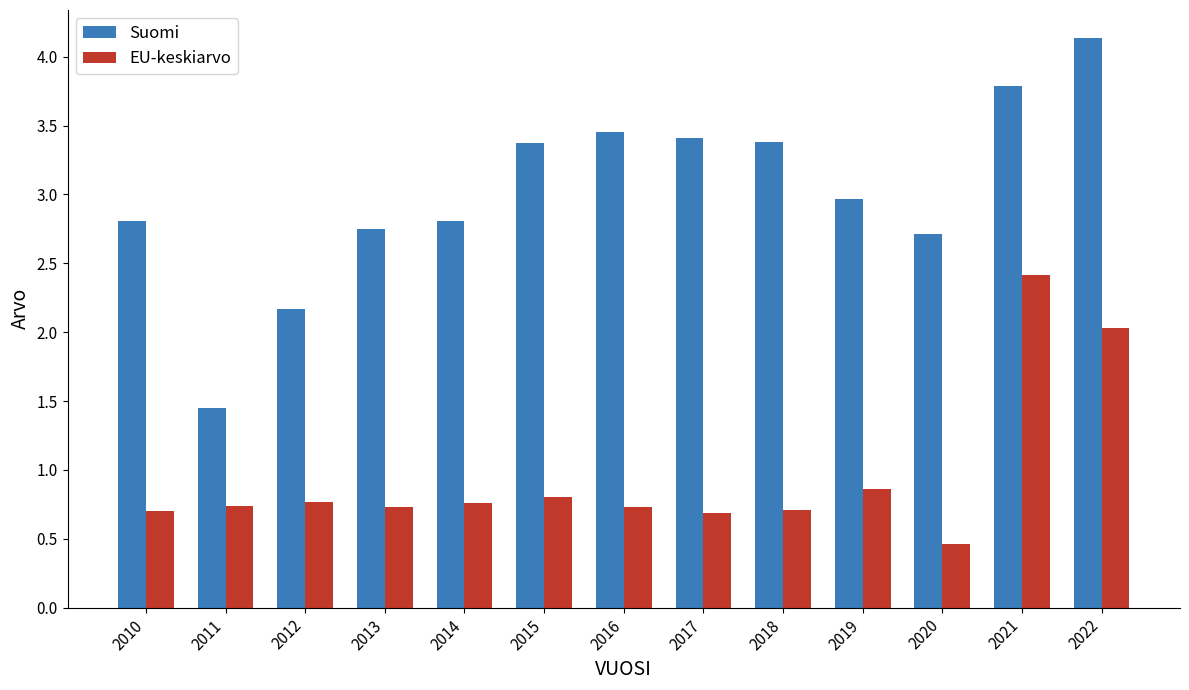

Rank the series at 2016 from highest to lowest value.

Suomi, EU-keskiarvo